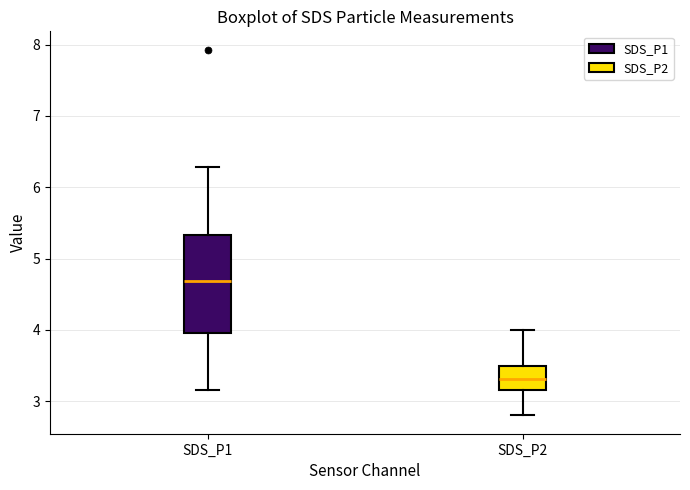

Reading left to right, transcribe this box plot: for each box, give where its median line is, the range the box spans, and where its two whiskers end, as read against the y-axis. The values are not printed on the chart, so give them approximately, as read against the axis.

SDS_P1: median 4.7, box 4.0 to 5.3, whiskers 3.2 to 6.3
SDS_P2: median 3.3, box 3.2 to 3.5, whiskers 2.8 to 4.0